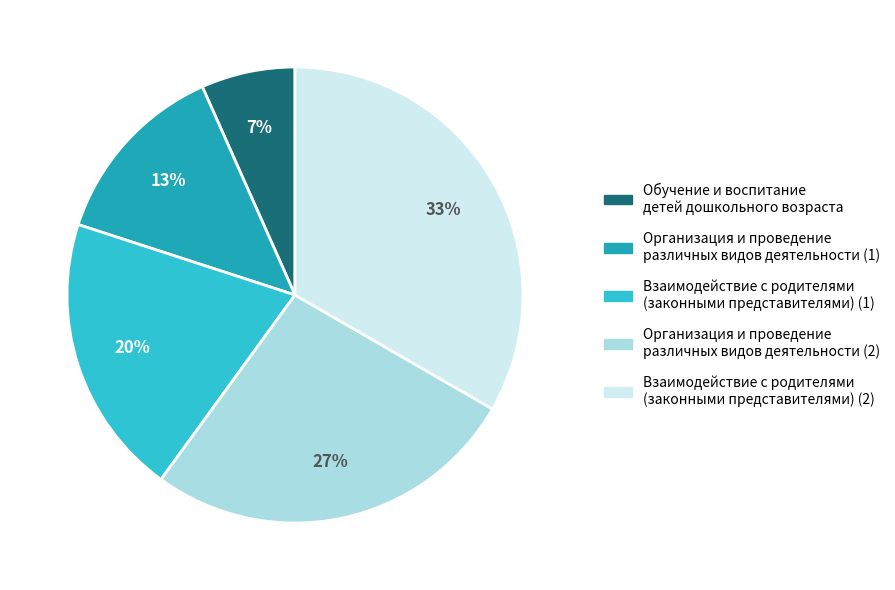

Is it true that Организация и проведение различных видов деятельности (2) is 27% of the pie?

True